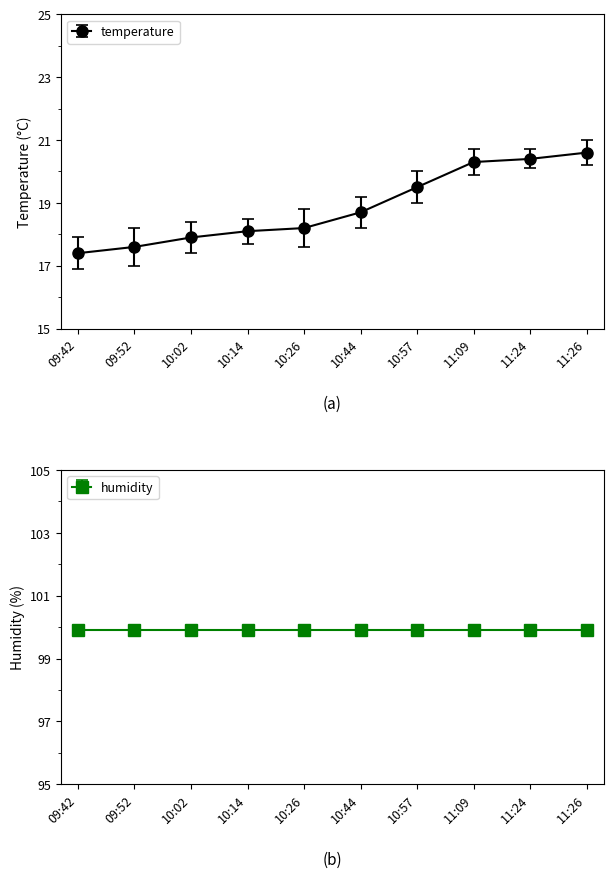

Rank the categories by value from highest to lowest.

11:26, 11:24, 11:09, 10:57, 10:44, 10:26, 10:14, 10:02, 09:52, 09:42